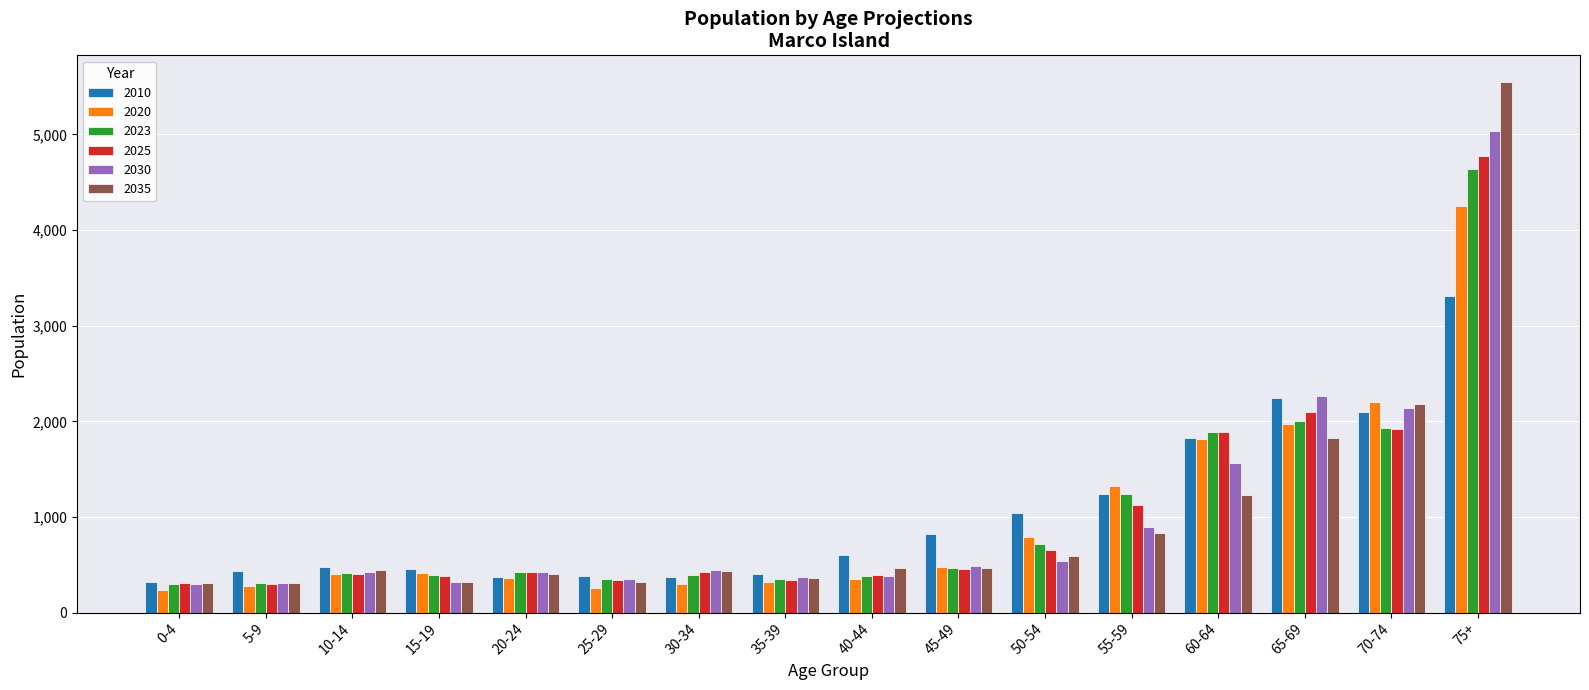

What is the maximum value for 2010?

3315